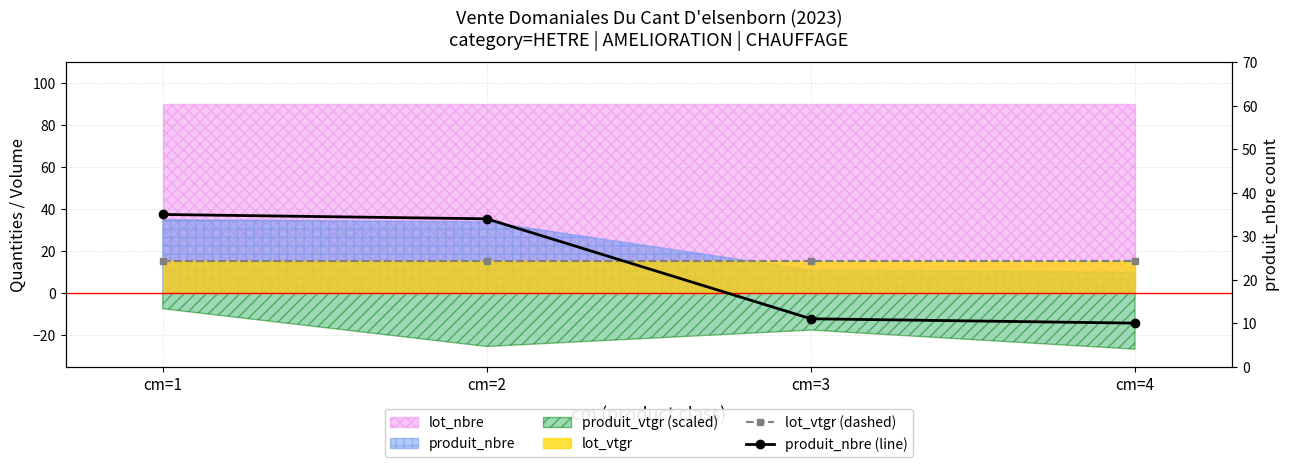

What is the maximum value shown in the chart?

35.0